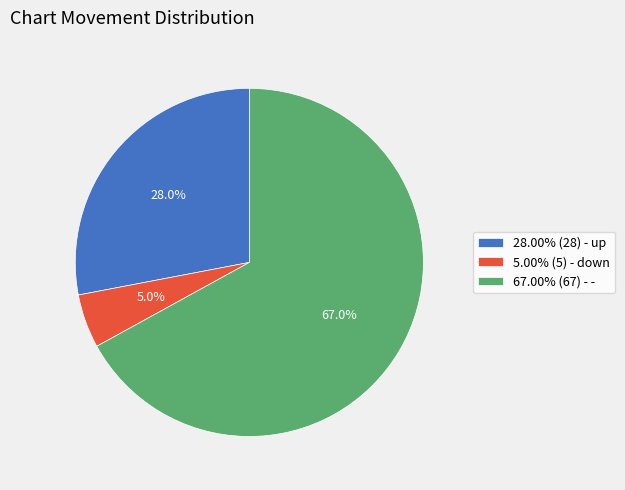

What is the ratio of the value at 28.00% (28) - up to the value at 5.00% (5) - down?

5.6